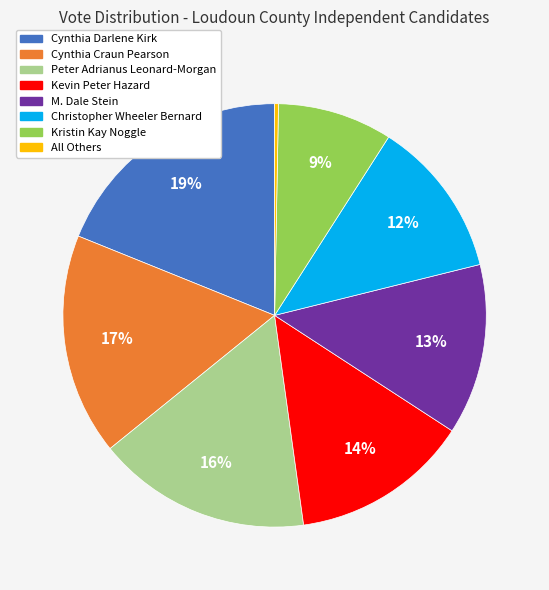

The Kristin Kay Noggle slice represents 9% of the pie. True or false?

True